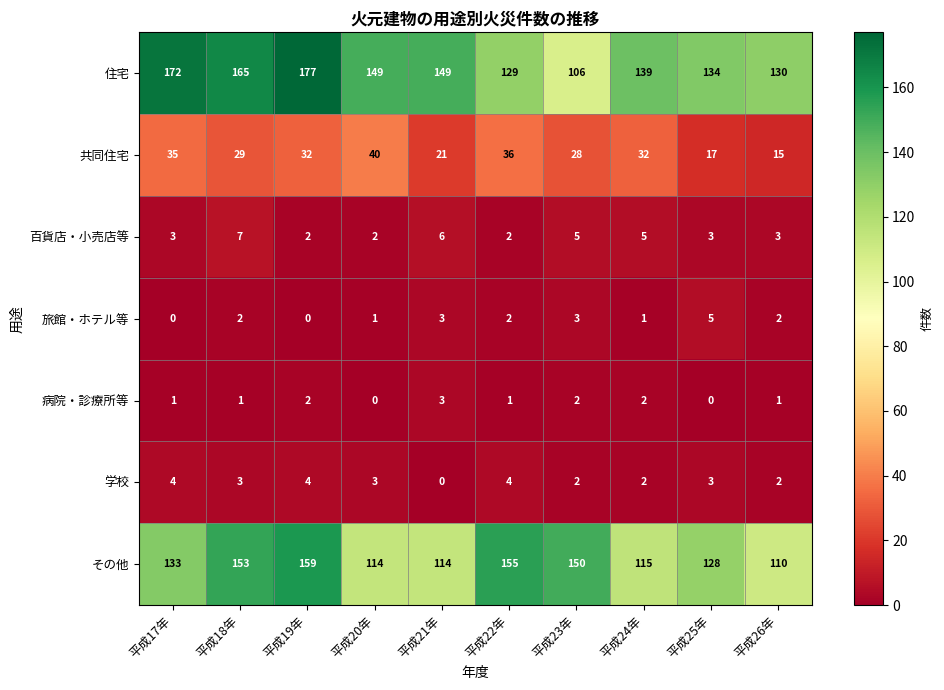

What is the total value across all series at 平成20年?

309